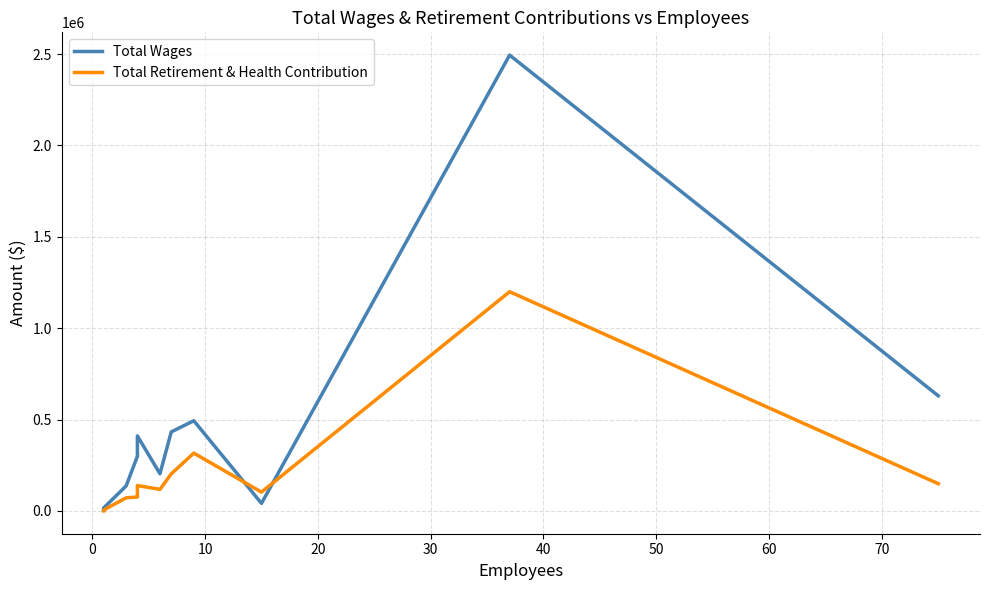

At 30, list the series in order from smallest to largest.

Total Retirement & Health Contribution, Total Wages